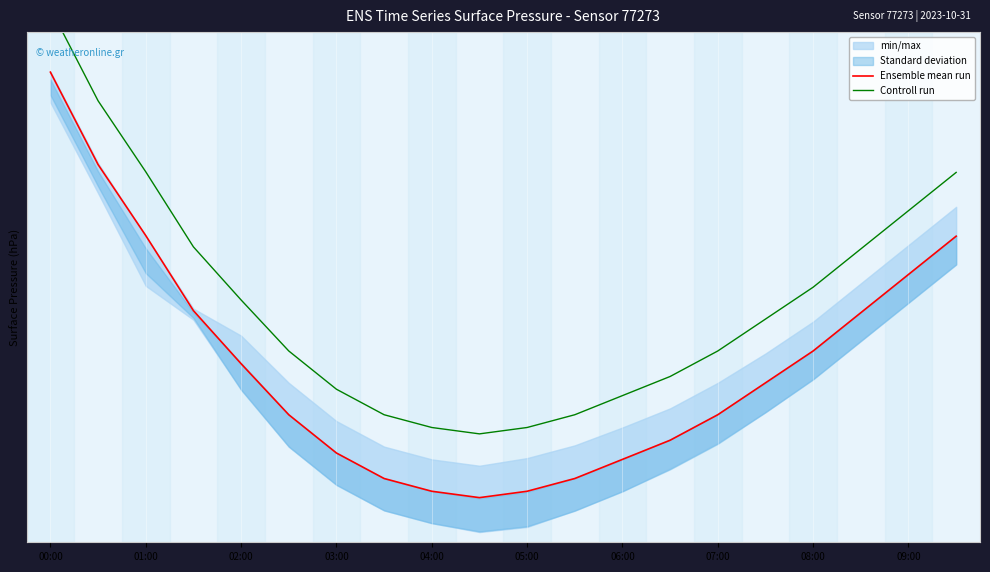

What is the minimum value for Ensemble mean run?

982.5